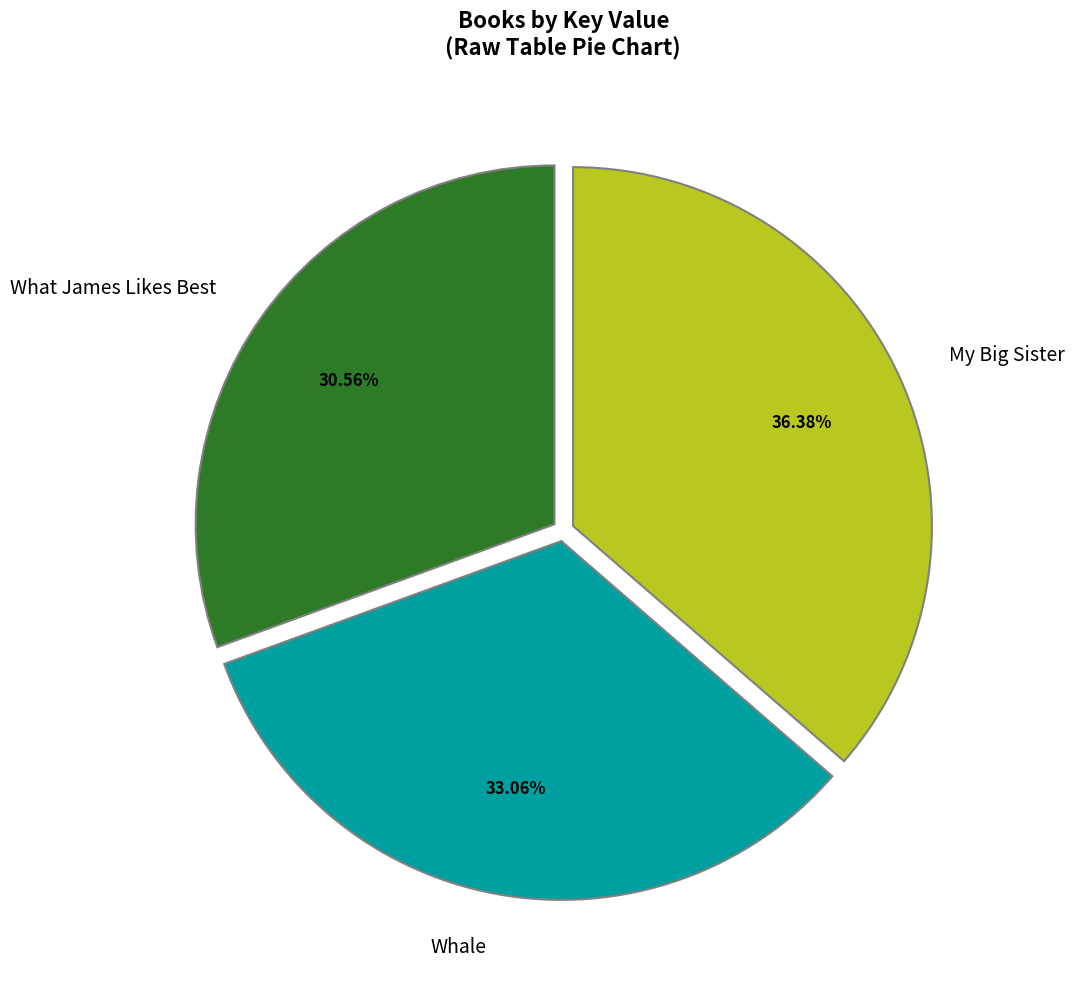

Does Whale account for over 50% of the chart?

No